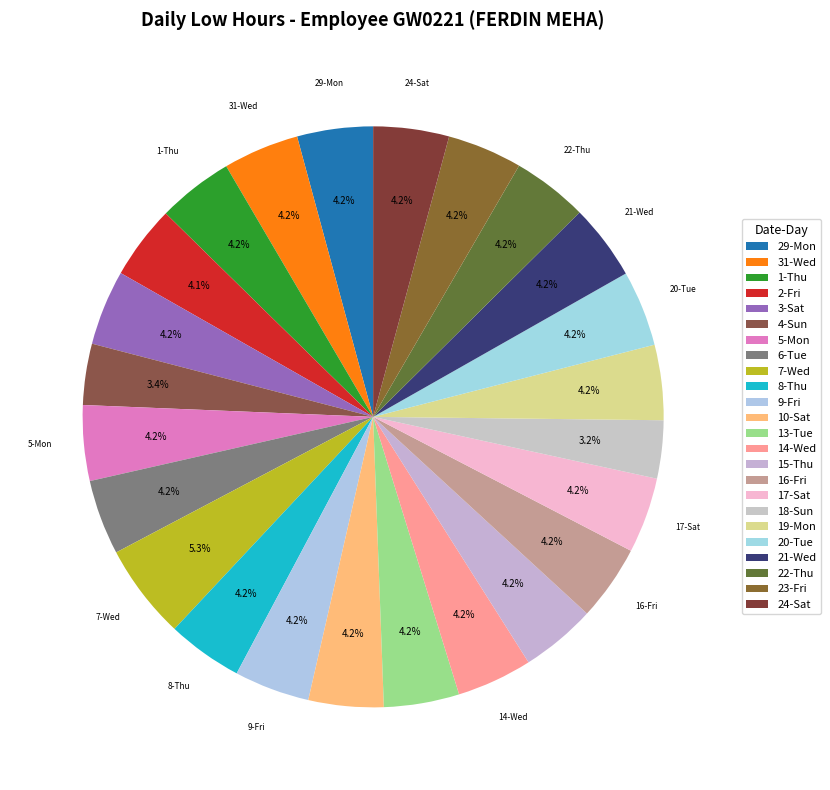

Is the sum of 4-Sun and 1-Thu greater than half?

No